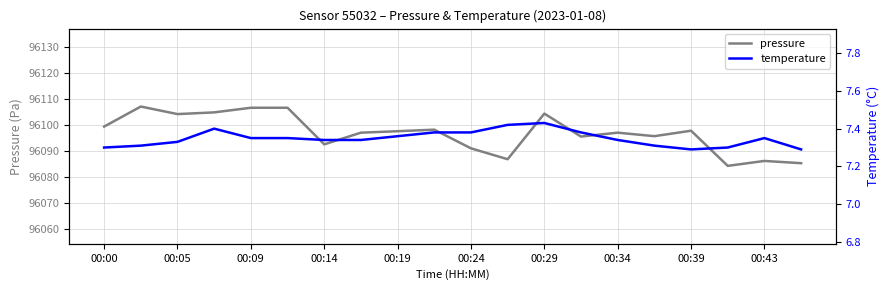

Count the temperature values in the range 7 to 8.

20